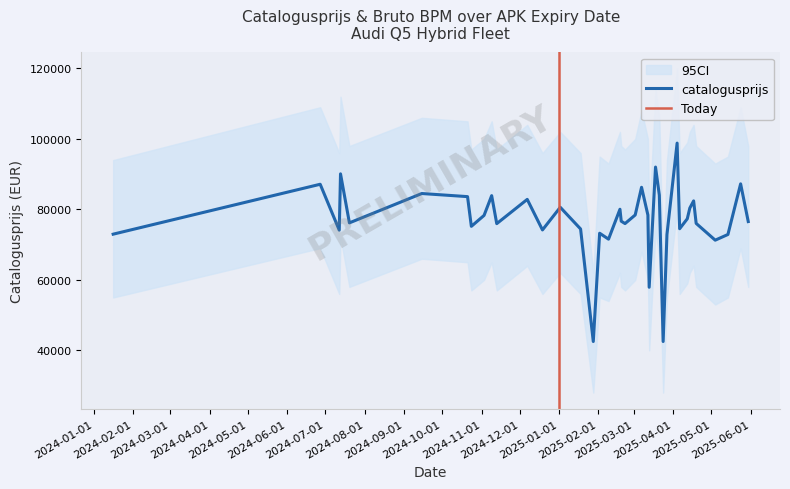

In bruto_bpm, how many points are higher than both neighbors (excluding endpoints)?

14